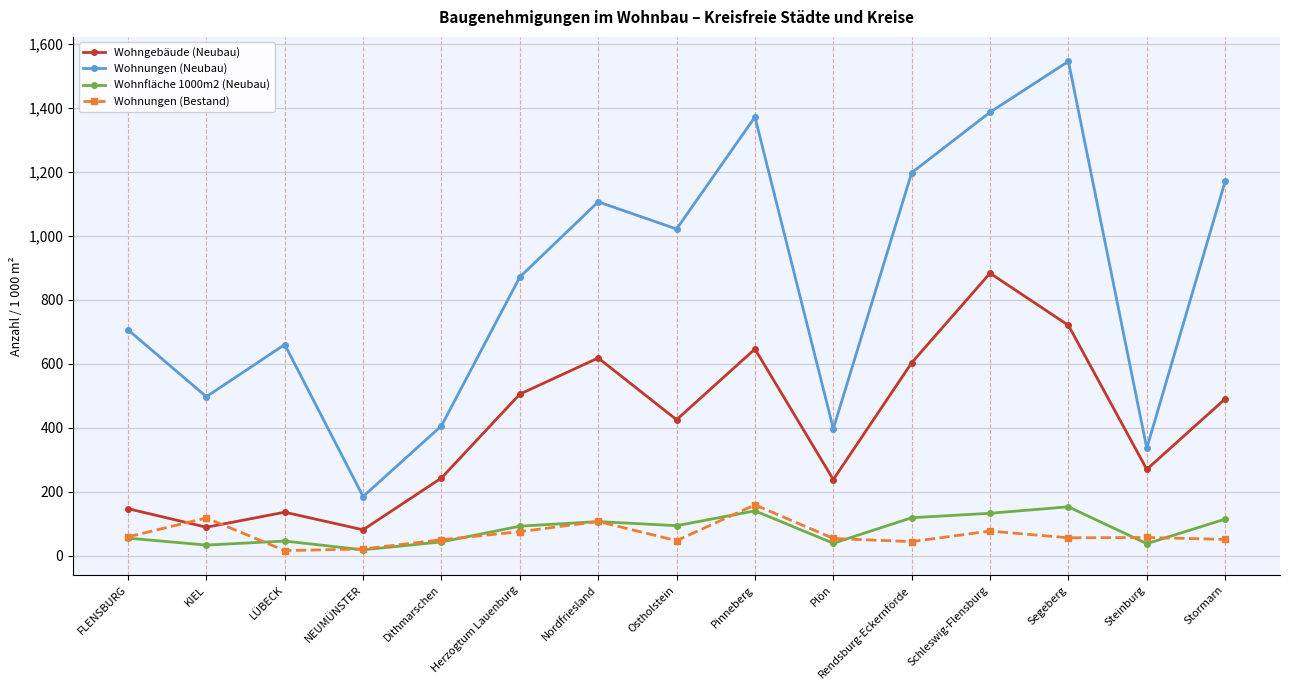

What is the label of the 1st point from the left?

FLENSBURG